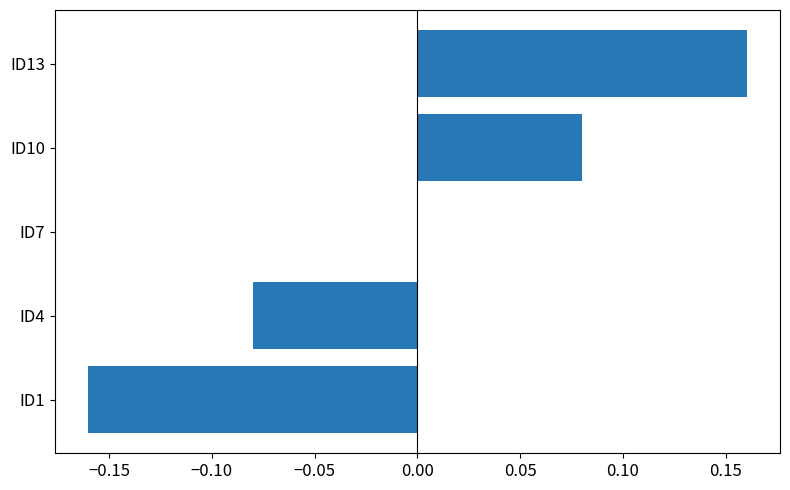

Is it true that the value at ID10 is 0.0?

False